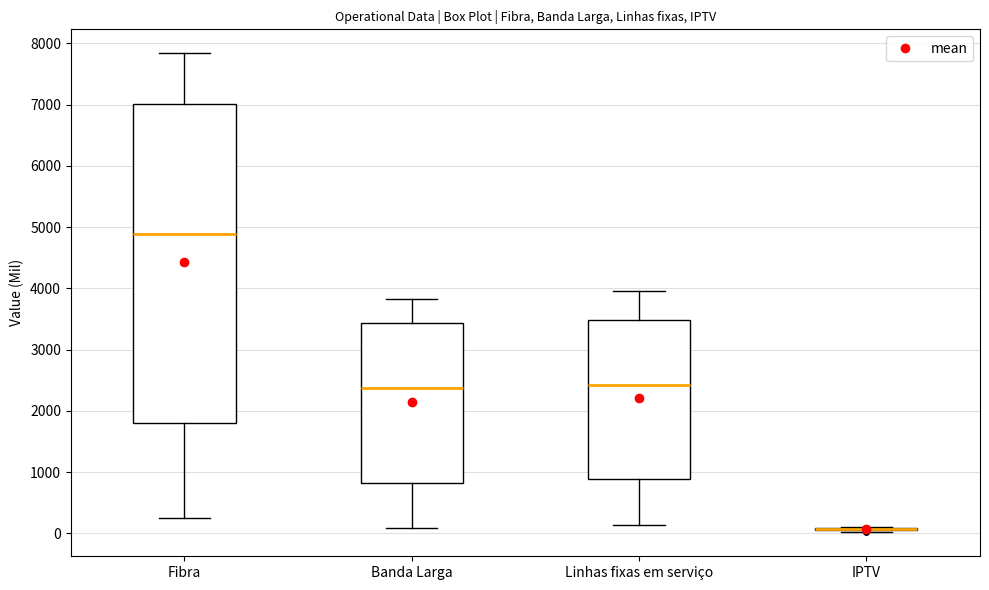

Which box is the tallest, from its lower edge to its upper edge?

Fibra